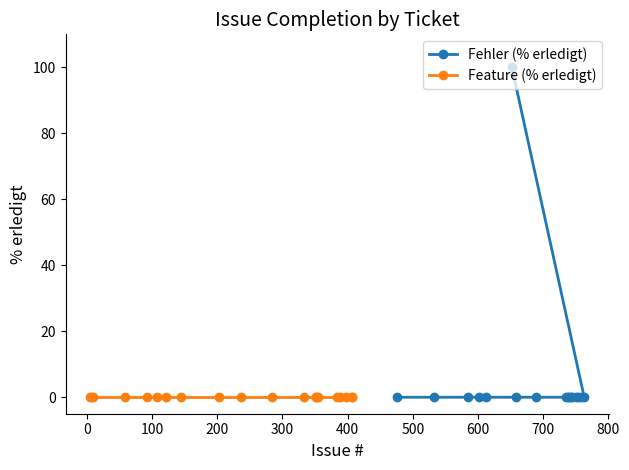

What is the label of the 8th point from the right?

740